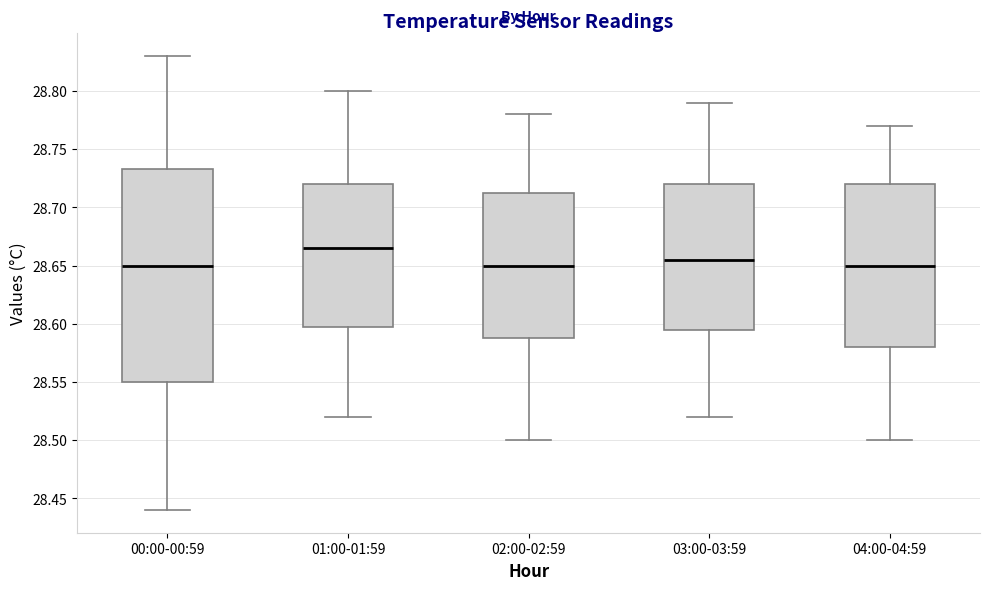

Reading left to right, transcribe this box plot: for each box, give where its median line is, the range the box spans, and where its two whiskers end, as read against the y-axis. The values are not printed on the chart, so give them approximately, as read against the axis.

00:00-00:59: median 28.650, box 28.550 to 28.735, whiskers 28.440 to 28.830
01:00-01:59: median 28.665, box 28.600 to 28.720, whiskers 28.520 to 28.800
02:00-02:59: median 28.650, box 28.590 to 28.715, whiskers 28.500 to 28.780
03:00-03:59: median 28.655, box 28.595 to 28.720, whiskers 28.520 to 28.790
04:00-04:59: median 28.650, box 28.580 to 28.720, whiskers 28.500 to 28.770